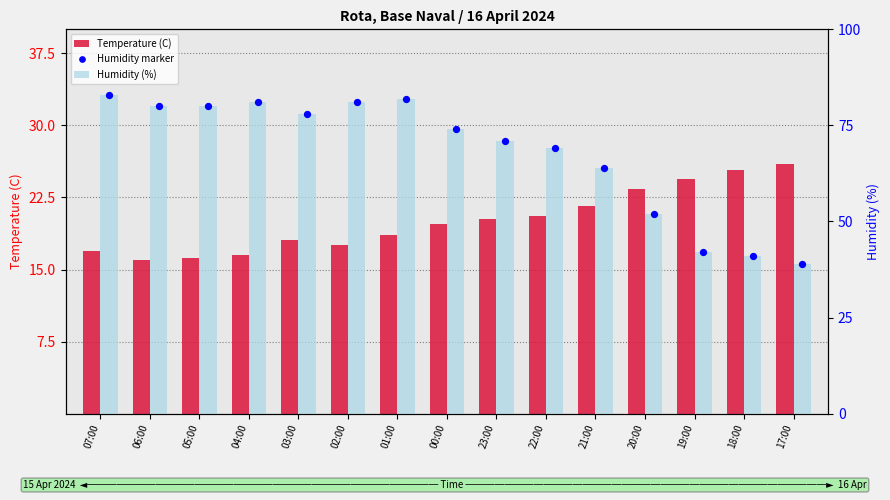

Which series has the largest Y range (max minus min)?

Humidity (%)